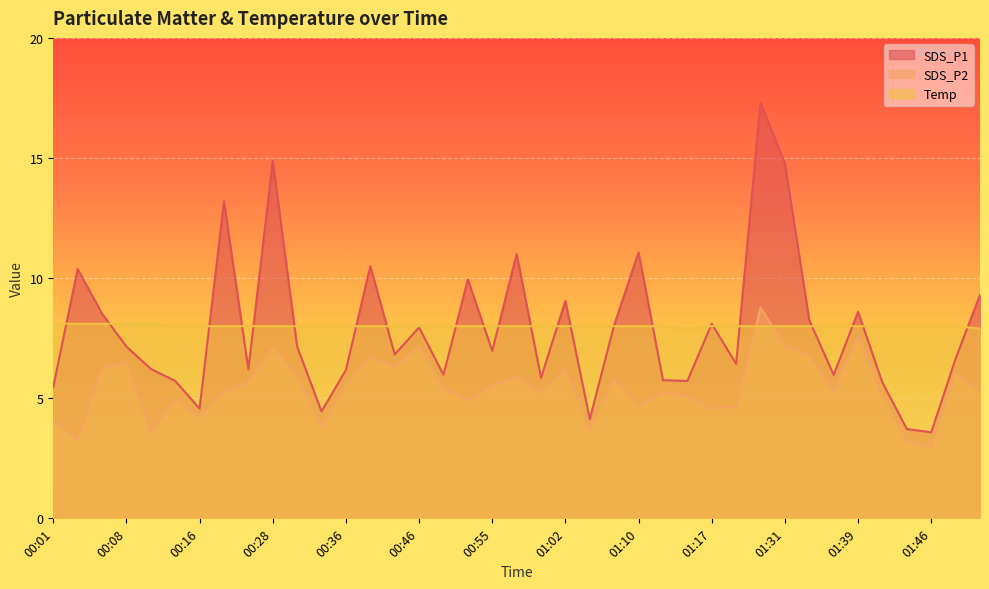

The SDS_P2 series shows 5.9 at 00:57. True or false?

True